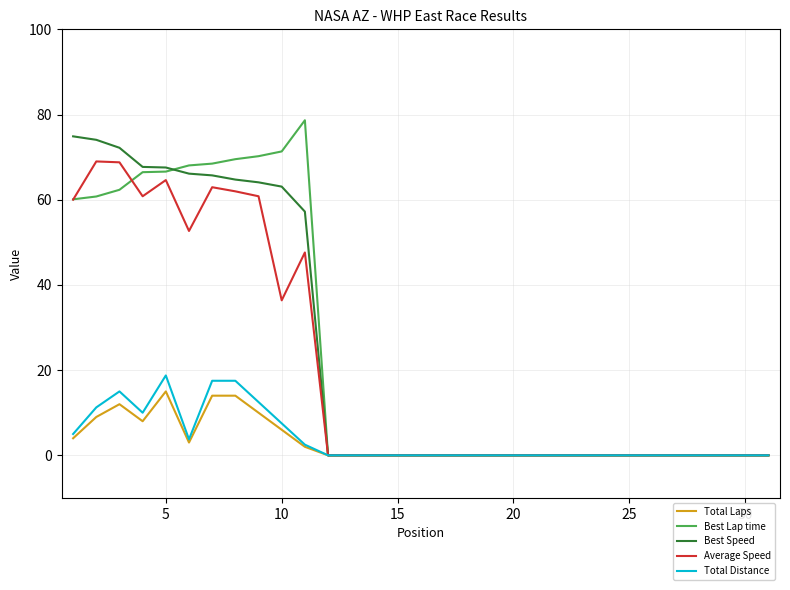

What is the maximum value shown in the chart?

78.7